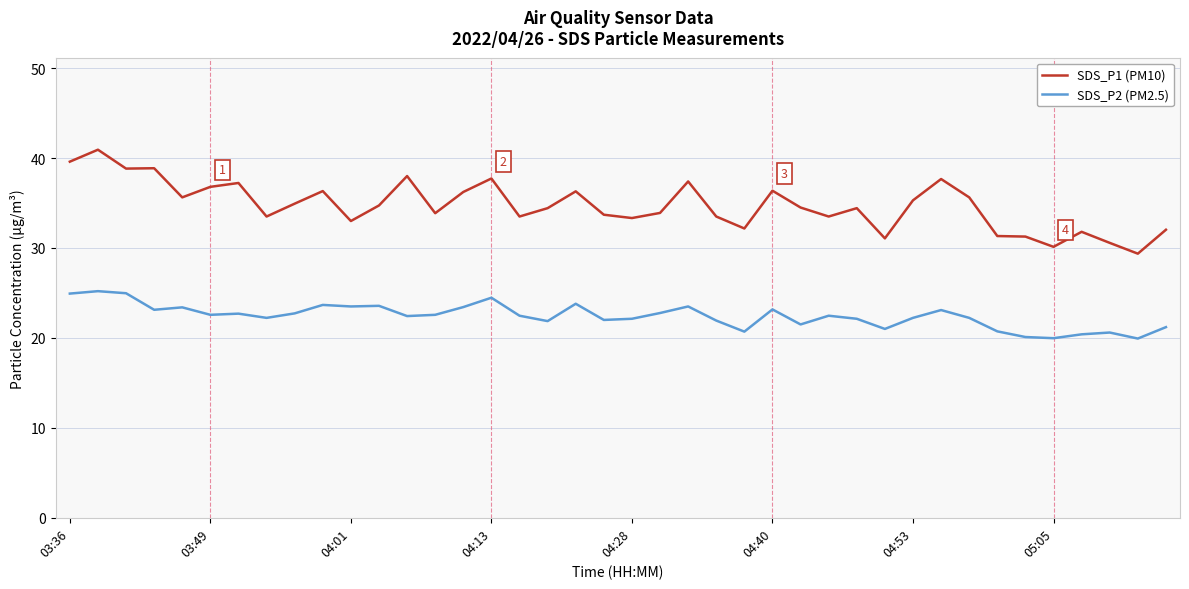

What is the smallest value displayed?

19.9